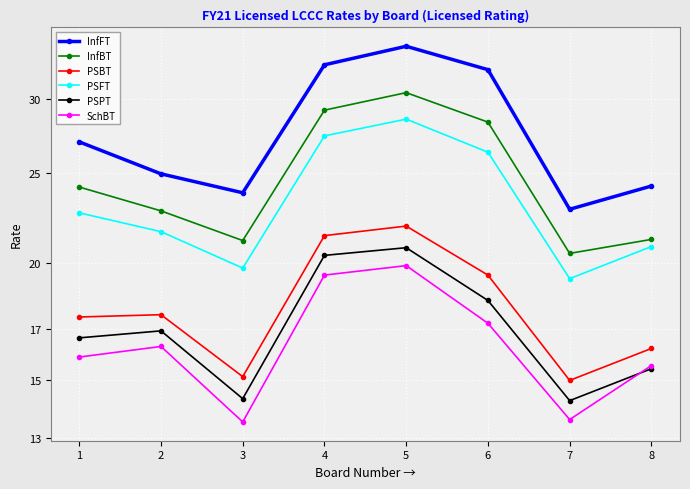

Between 2 and 4, which series saw the biggest shift?

InfFT